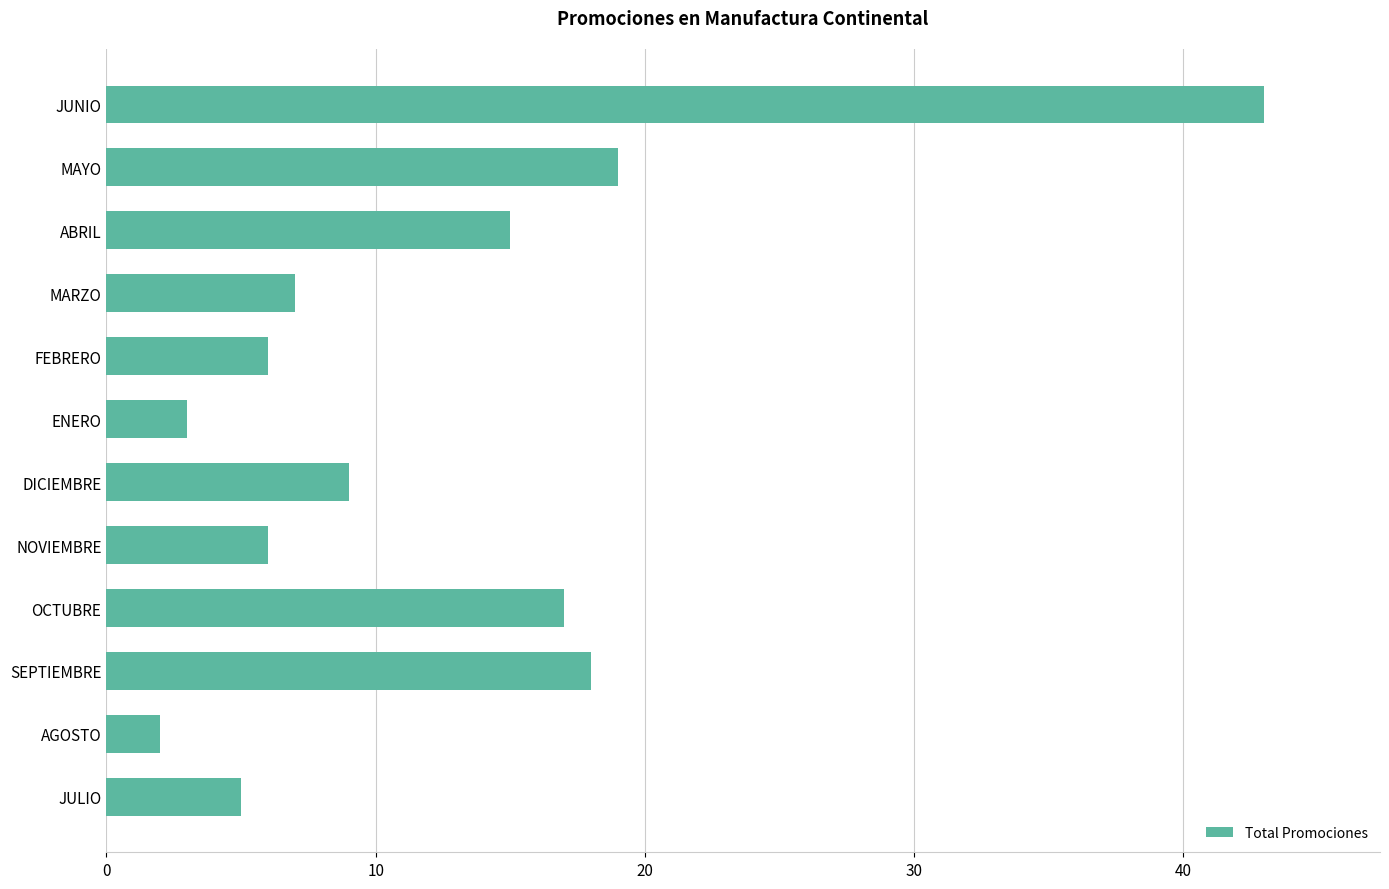

True or false: the data shows 17 at OCTUBRE.

True